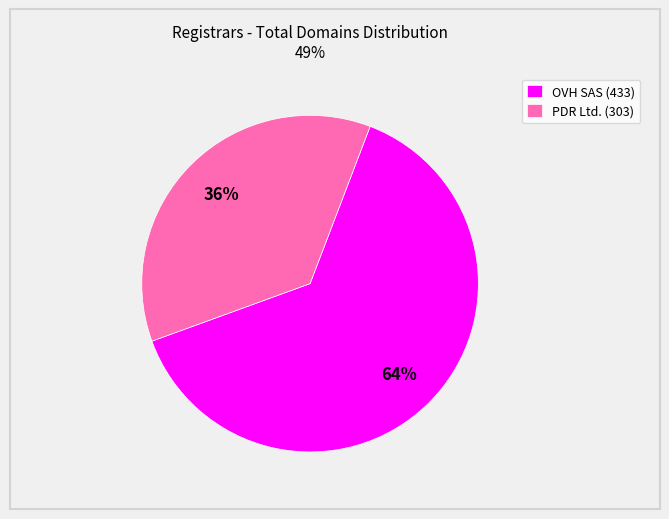

How many segments does this pie chart have?

2